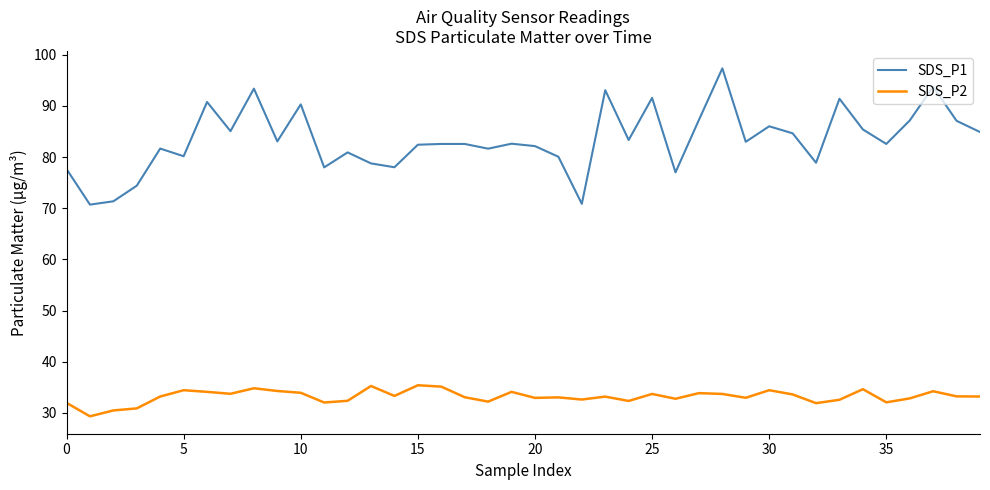

Which series has the largest total across all categories?

SDS_P1